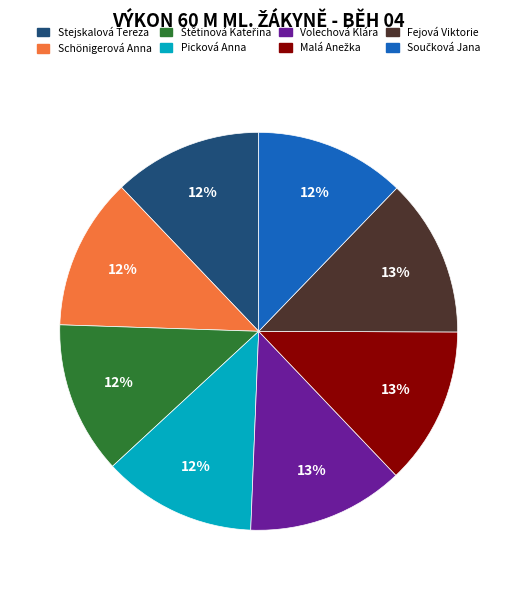

To the nearest percent, what is the difference between the largest and smallest slice percentages?

1%